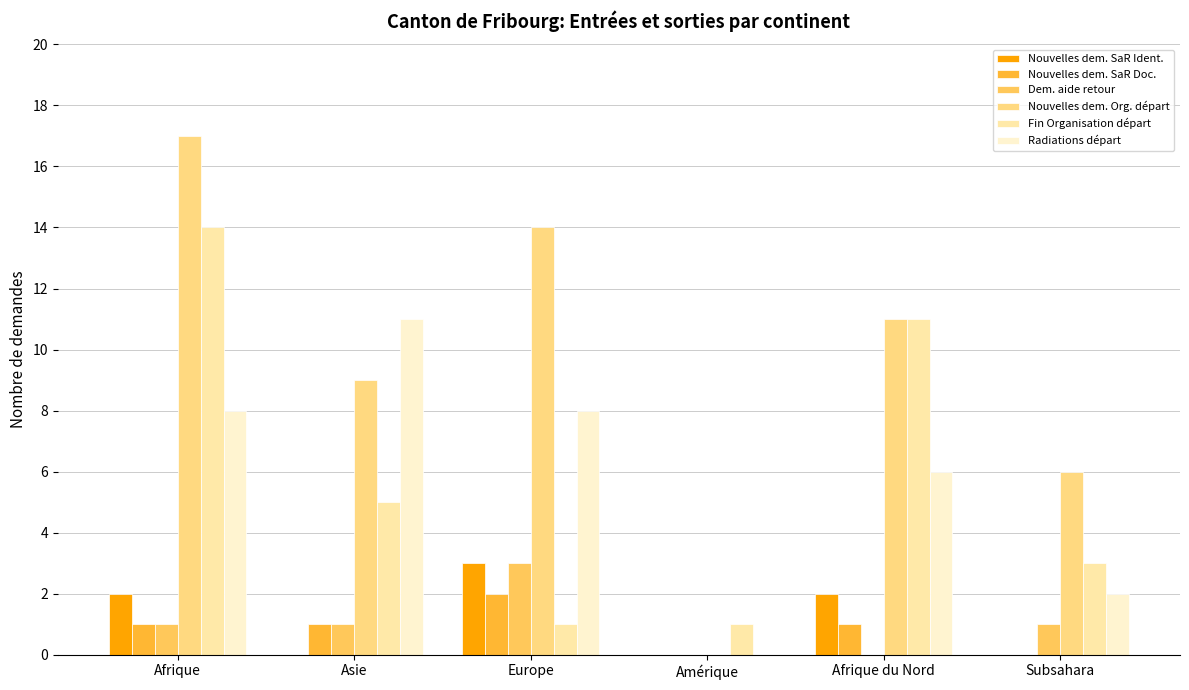

Which series has the largest range (max minus min)?

Nouvelles dem. Org. départ